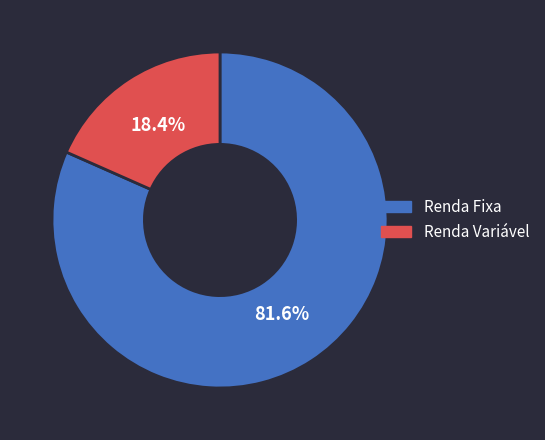

Does any single category account for the majority?

Yes